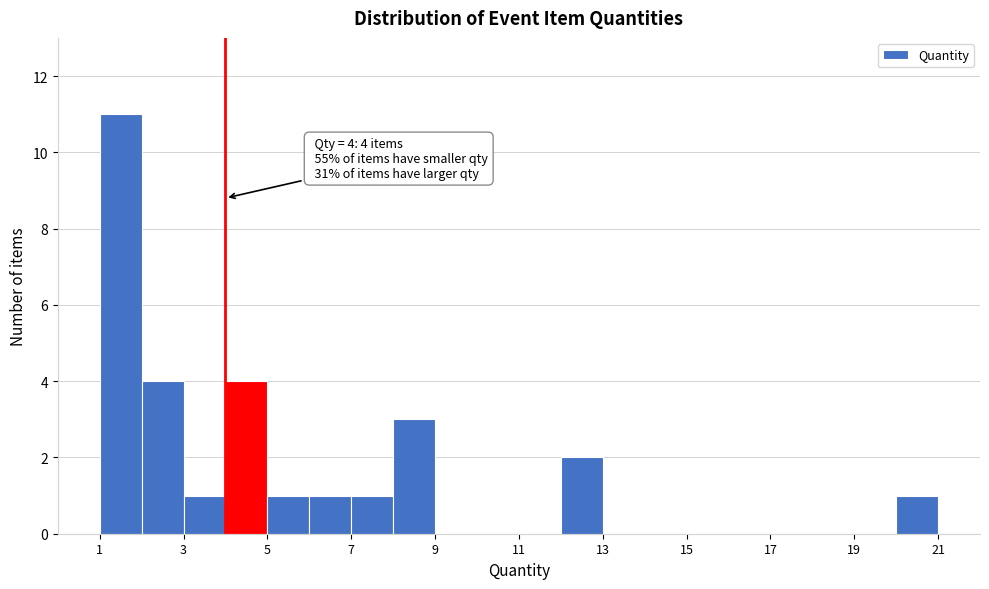

Over which range of the x-axis is the bar tallest?

1 to 2